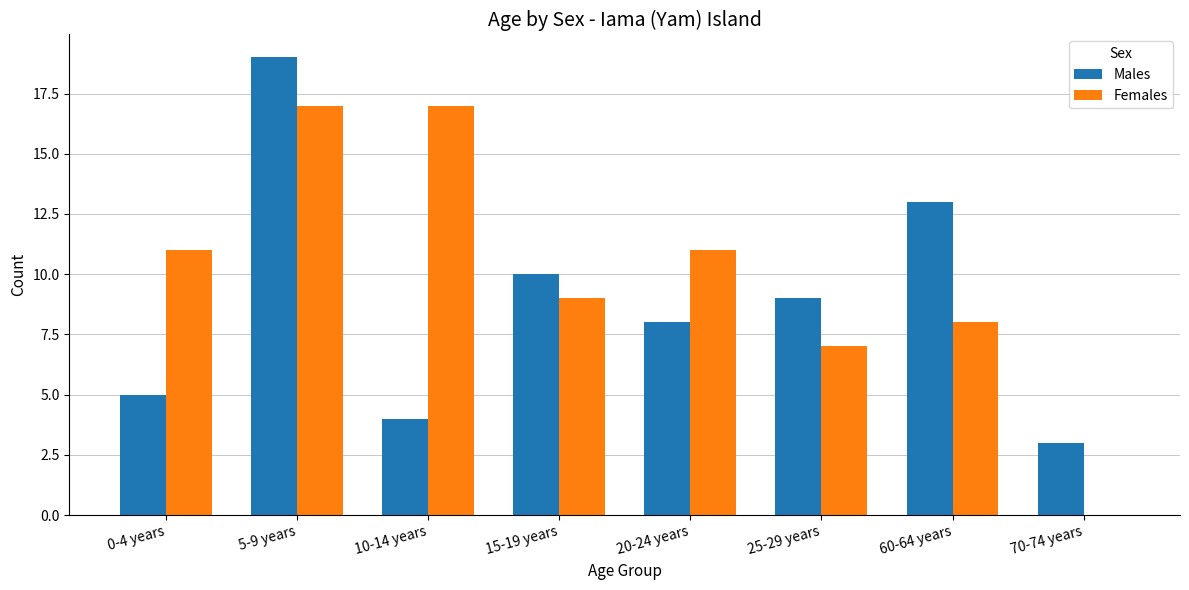

Which series changed the most between 25-29 years and 70-74 years?

Females